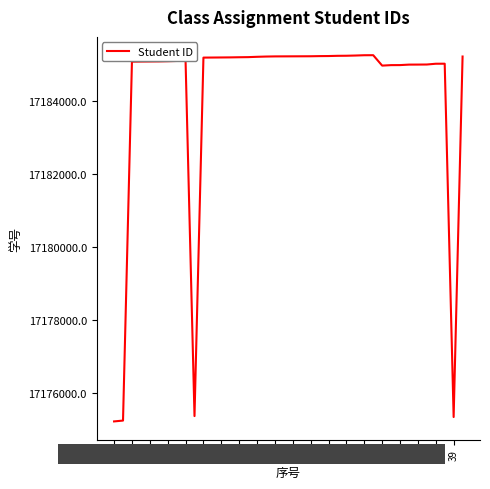

What is the difference between the maximum and minimum values?

10032